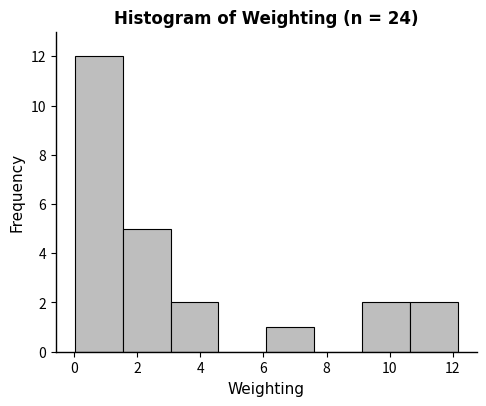

Reading left to right, list every bar in this chart as the range it spans on the x-axis followed by its height. Neither the bar edges nor the heights are printed on the chart, so give them approximately, as read against the axes.

0.0 to 1.6: 12
1.6 to 3.0: 5
3.0 to 4.6: 2
4.6 to 6.0: 0
6.0 to 7.6: 1
7.6 to 9.2: 0
9.2 to 10.6: 2
10.6 to 12.2: 2